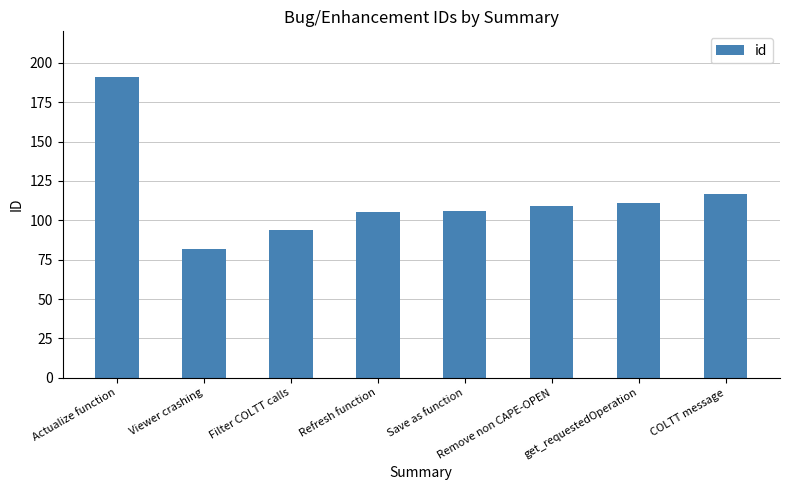

Which label corresponds to the smallest value in the chart?

Viewer crashing